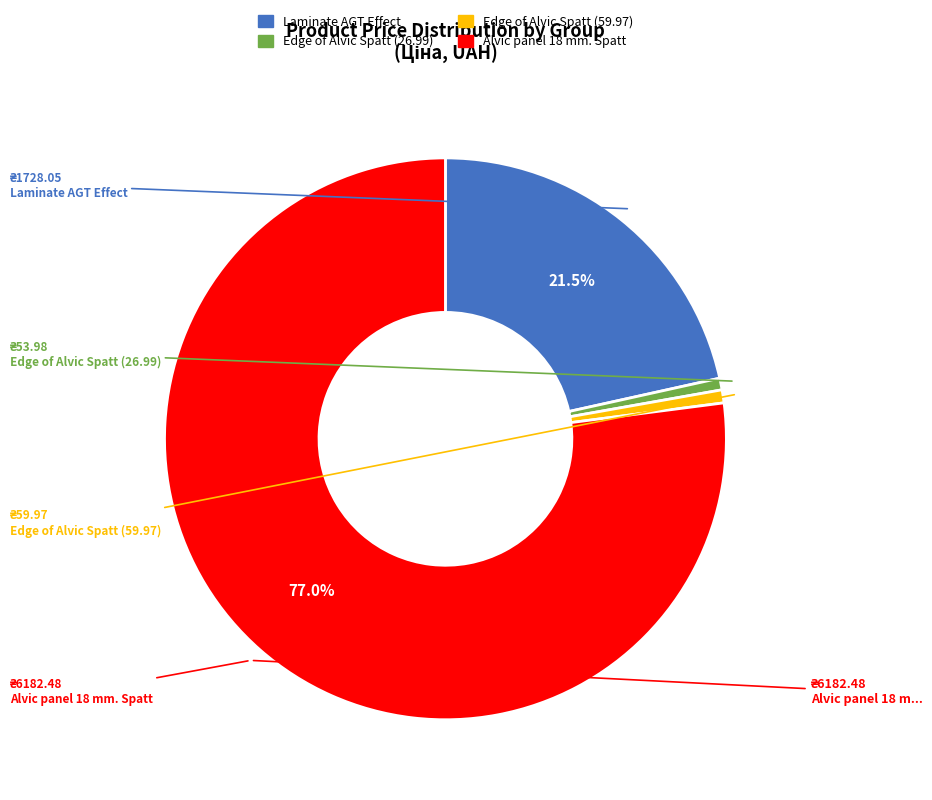

Is there a majority slice in this chart?

Yes